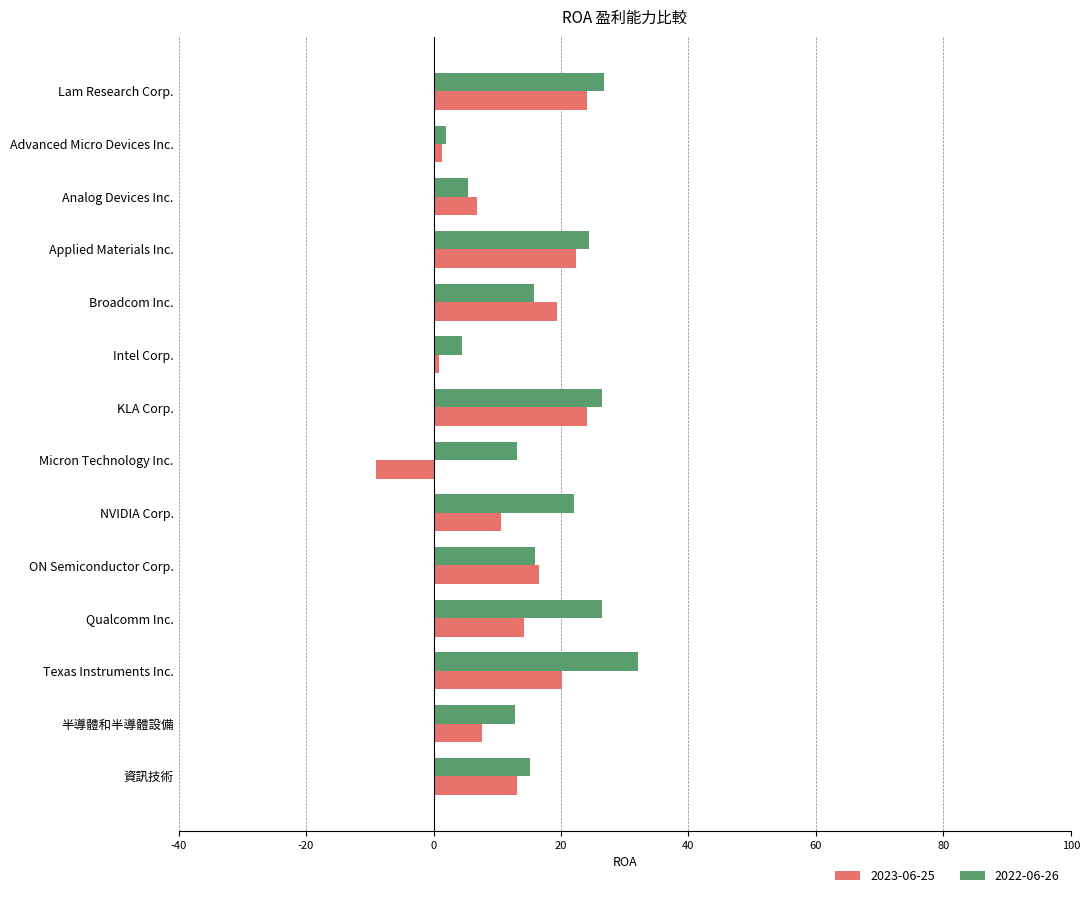

At Micron Technology Inc., list the series in order from largest to smallest.

2022-06-26, 2023-06-25